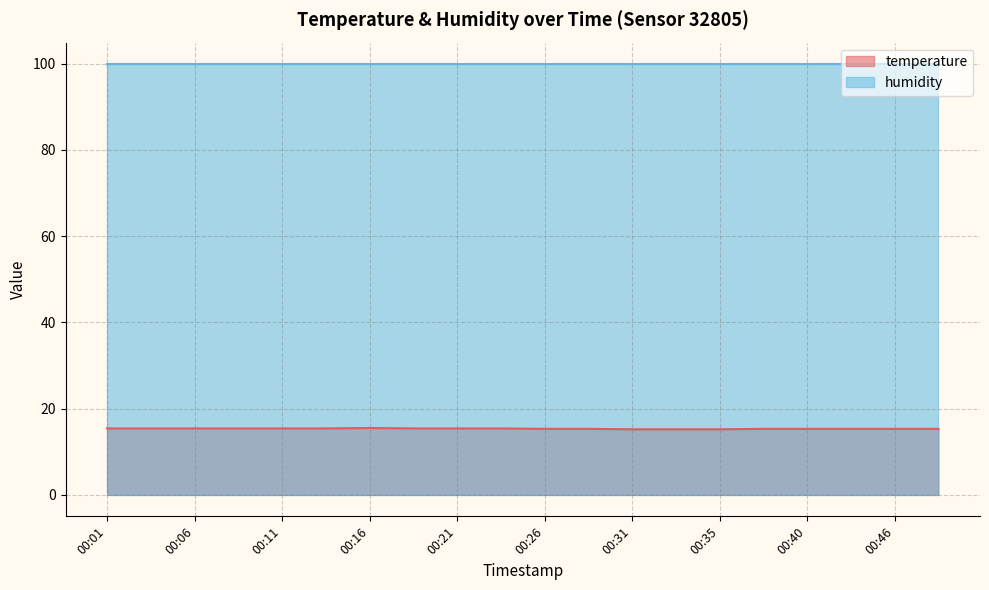

How many values are between 15 and 16?

20